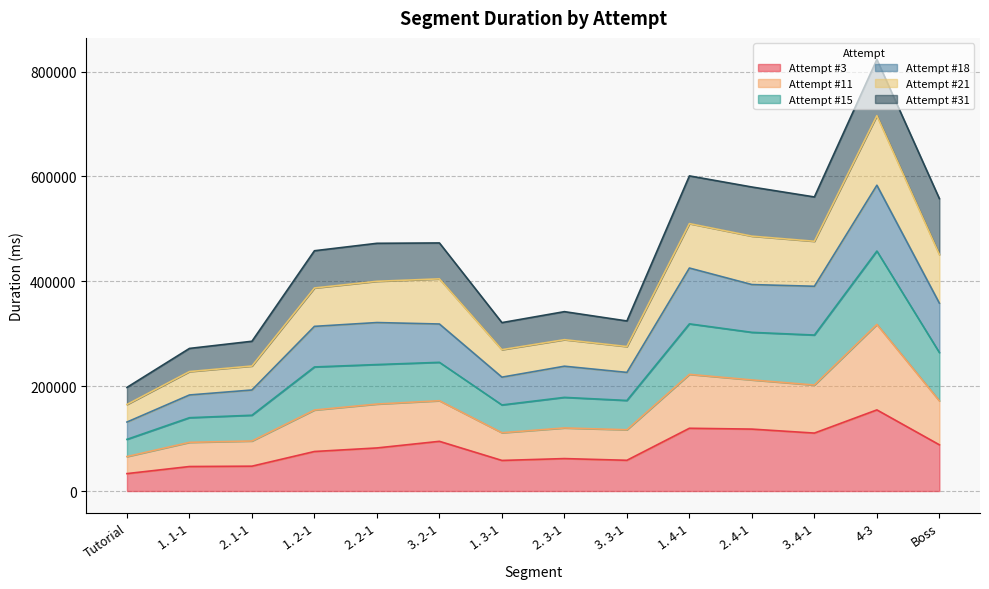

What is the total value across all series at 3. 3-1?

324366